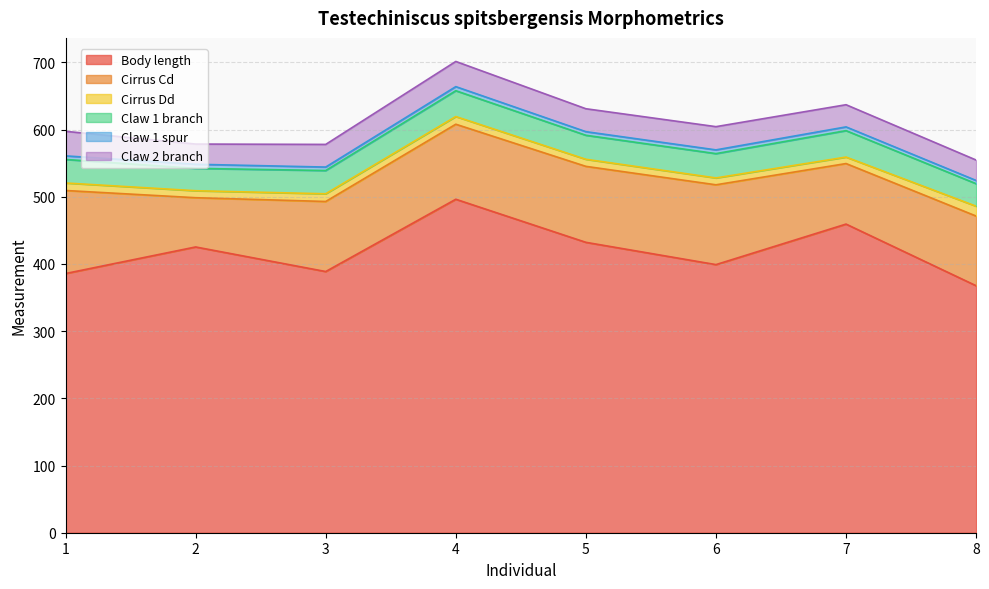

Reading left to right, list all the values displayed in this chart.

Body length: 1=385.8	2=425.3	3=388.8	4=496.4	5=432.2	6=399.1	7=459.4	8=367.6
Cirrus Cd: 1=123.6	2=73.3	3=104.3	4=111.7	5=113.1	6=118.8	7=90.1	8=103.7
Cirrus Dd: 1=11.2	2=10.4	3=11.5	4=11.4	5=10.5	6=10.2	7=9.6	8=14.7
Claw 1 branch: 1=35.0	2=33.3	3=34.6	4=38.4	5=35.7	6=36.2	7=39.3	8=33.5
Claw 1 spur: 1=5.3	2=6.1	3=5.2	4=6.1	5=5.4	6=5.6	7=5.6	8=4.8
Claw 2 branch: 1=36.5	2=30.1	3=33.7	4=37.5	5=34.1	6=34.6	7=33.0	8=30.4